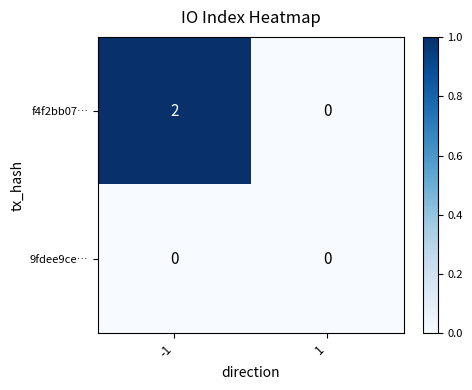

Count the number of data series in this chart.

2